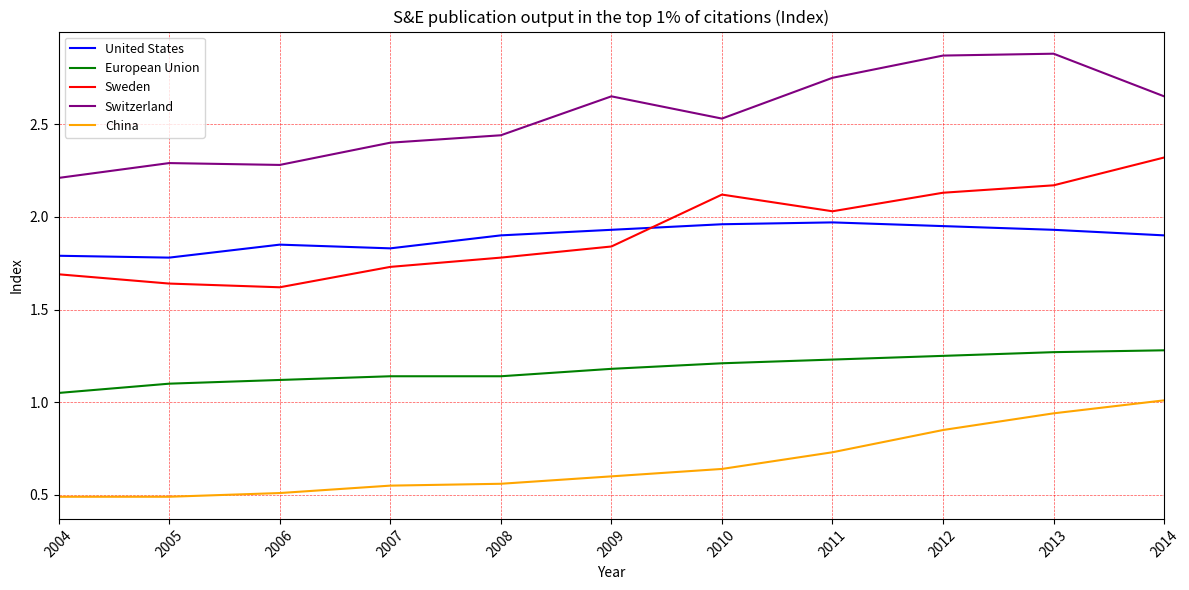

What is the minimum value shown in the chart?

0.5